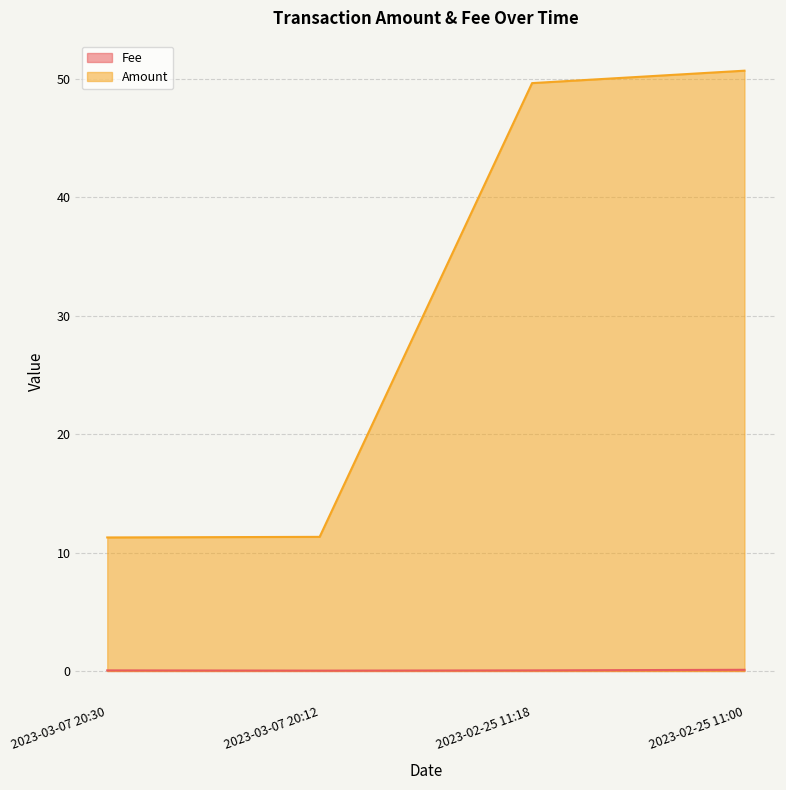

Which series has the widest spread of values?

Amount